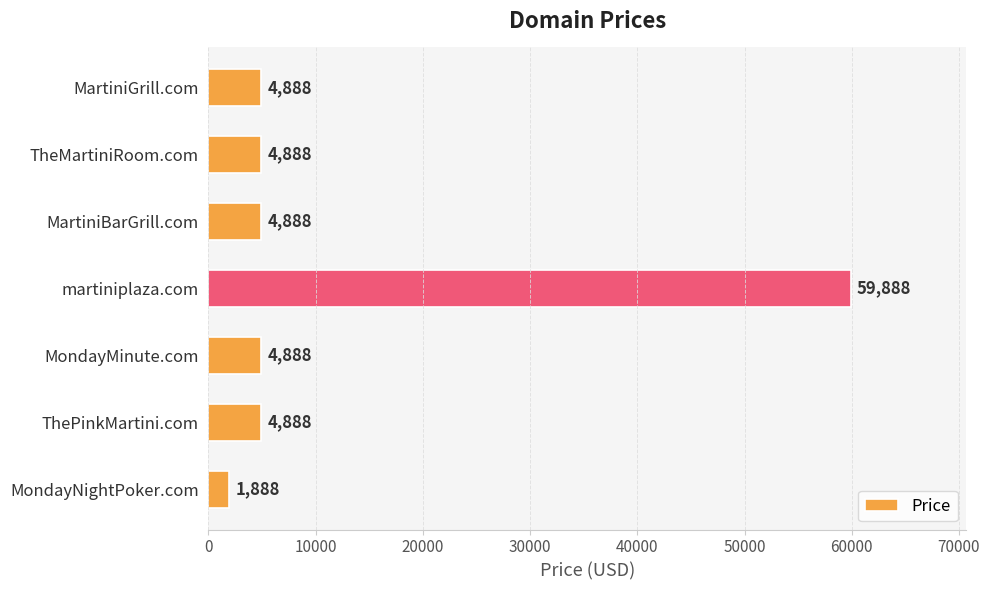

What is the smallest value displayed?

1888